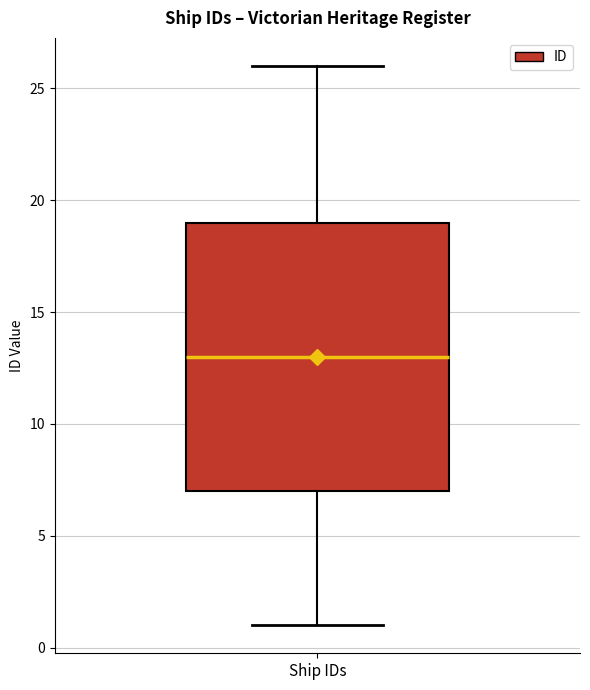

Where does the upper whisker of the box for Ship IDs end on the y-axis? The values are not printed on the chart, so give them approximately, as read against the axis.

26